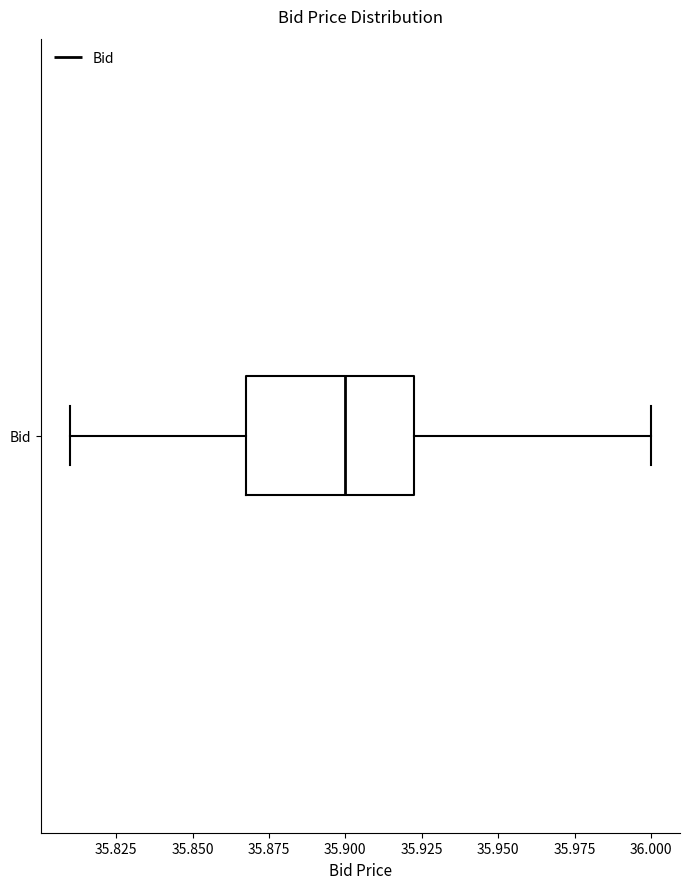

Where does the left whisker of the box for Bid end on the x-axis? The values are not printed on the chart, so give them approximately, as read against the axis.

35.810